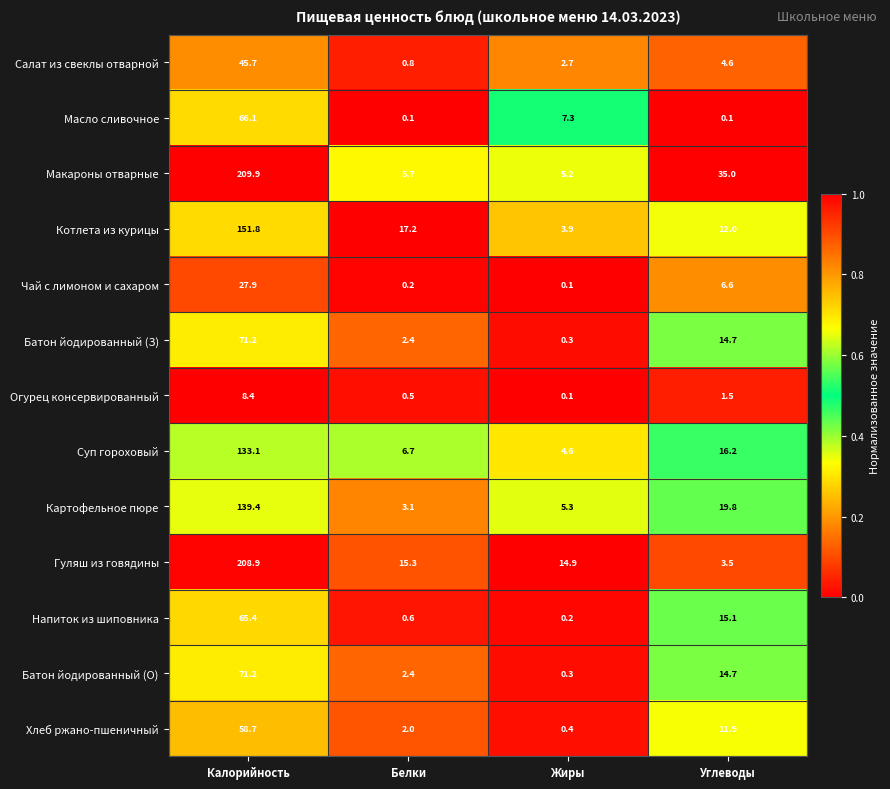

What is the greatest value displayed?

209.9